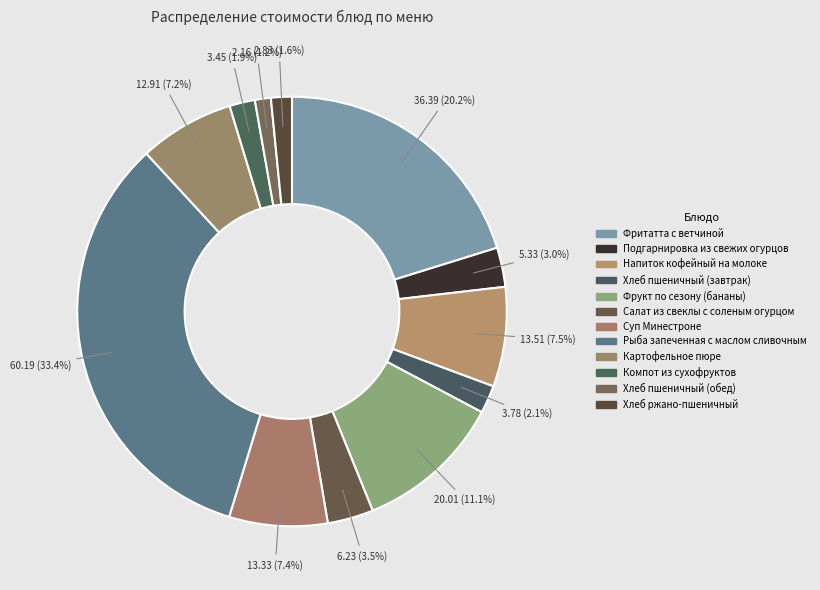

How many slices are in this pie chart?

12